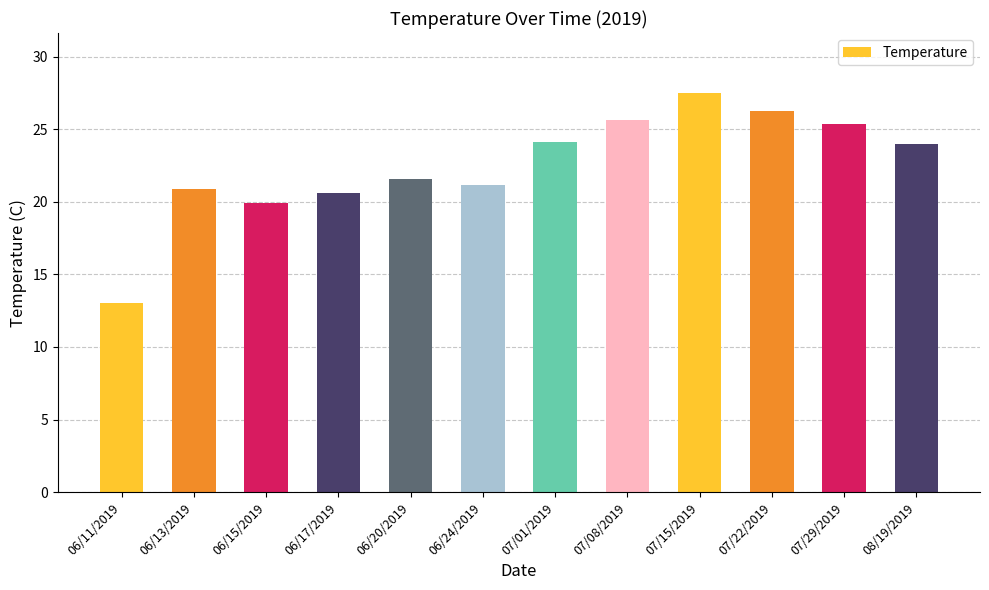

How many series are shown in this chart?

1